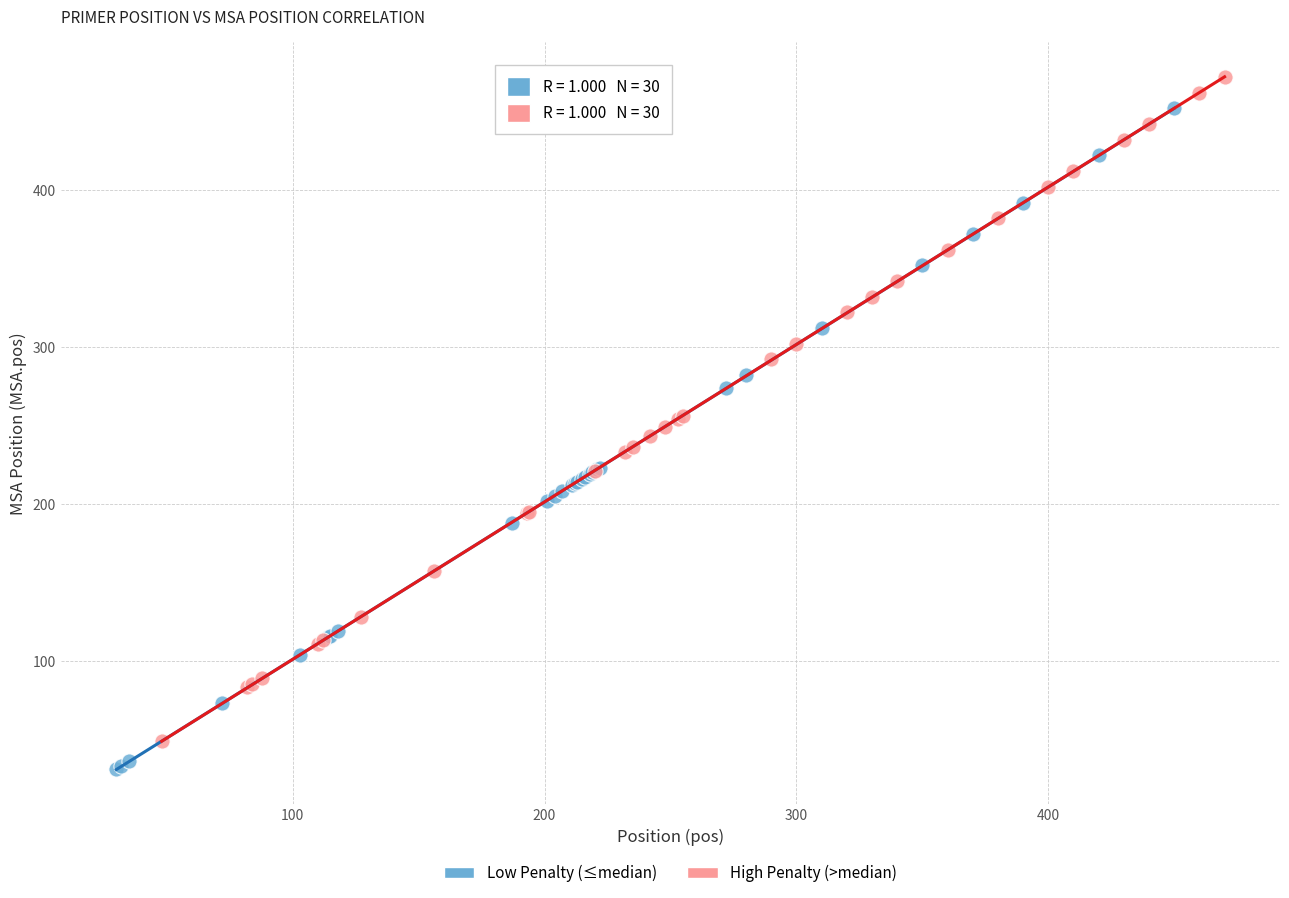

Which series has the widest spread of Y values?

High Penalty (>median)